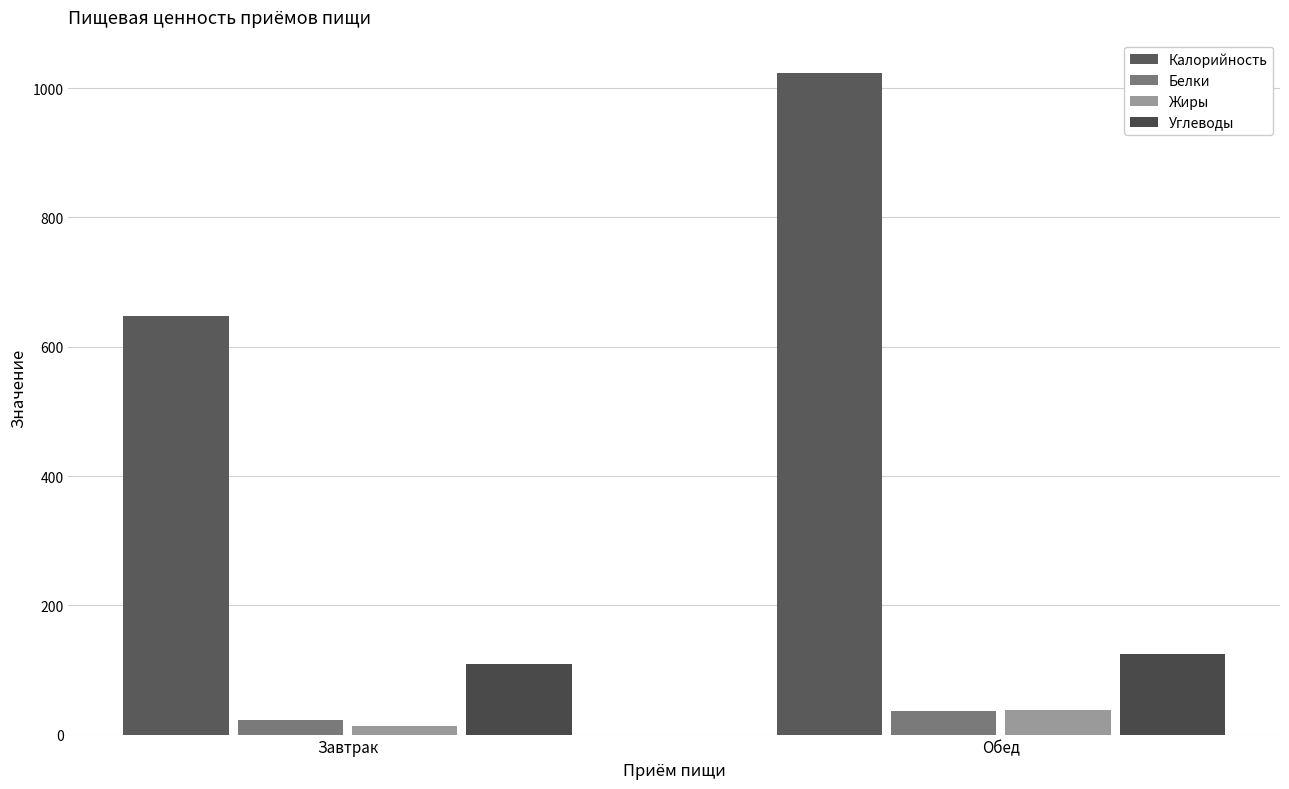

Is the value of Углеводы at Обед greater than the value of Калорийность at Обед?

No